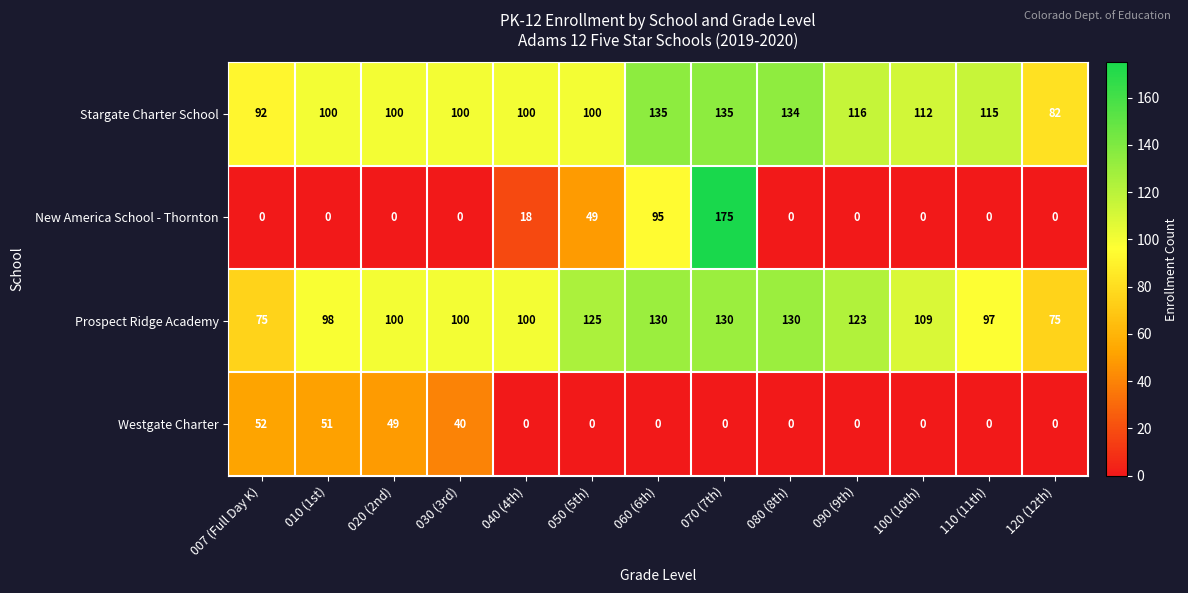

Which series has the largest total across all categories?

Stargate Charter School